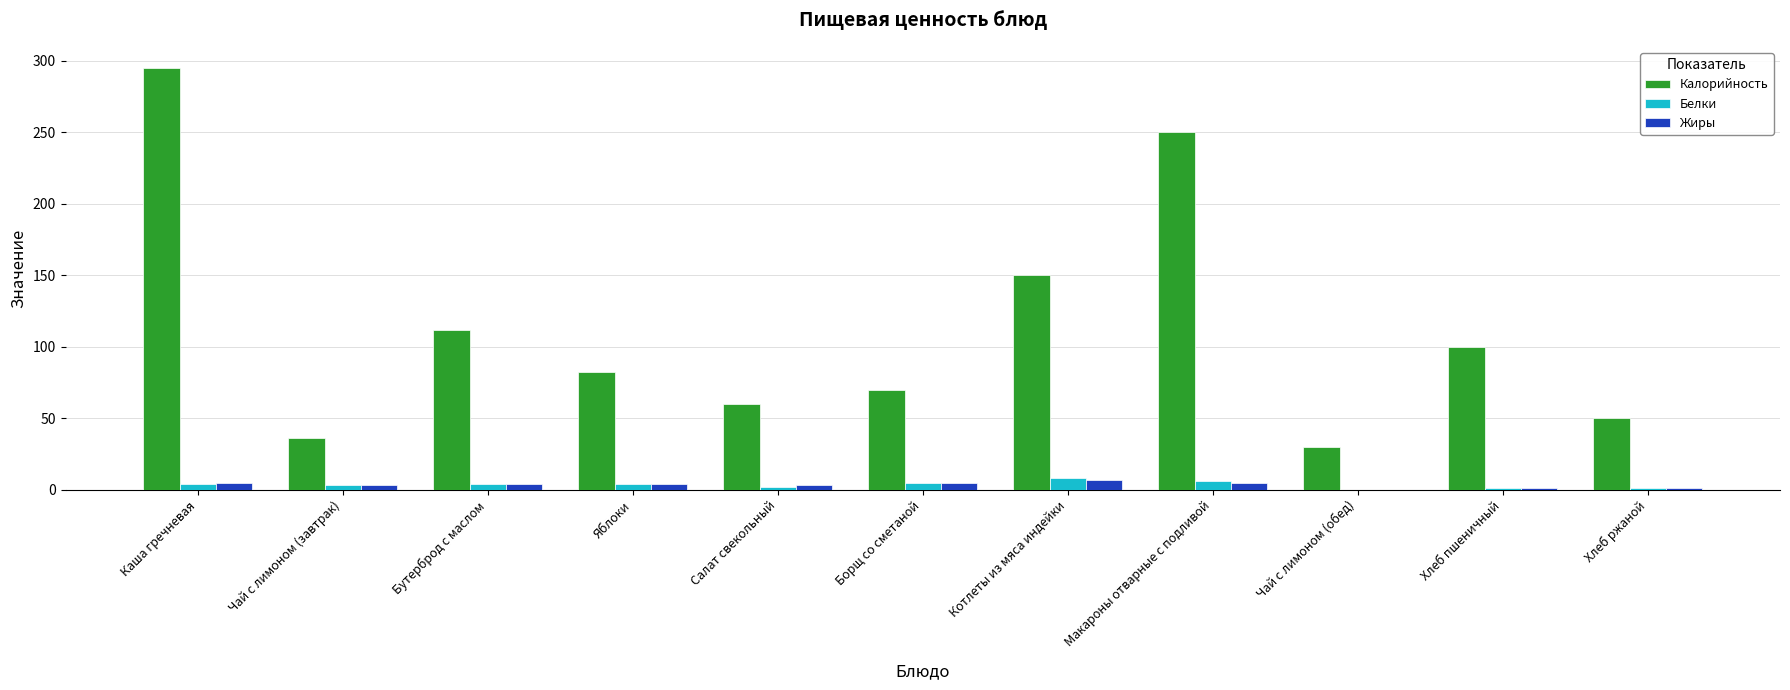

Which series has the largest total across all categories?

Калорийность